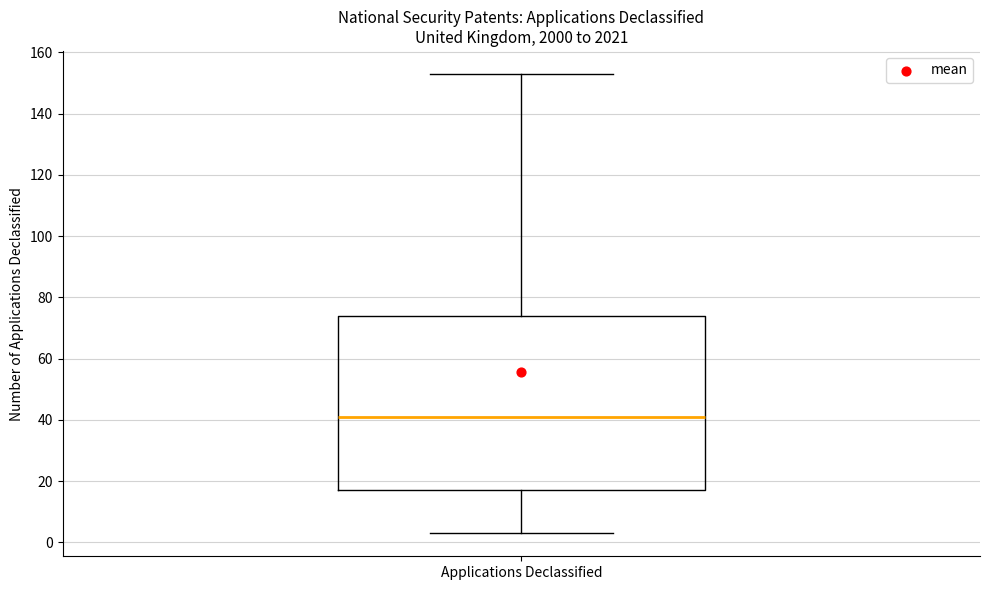

Read this box plot against the y-axis: the position of the median line, the range covered by the box, and the ends of both whiskers. The values are not printed on the chart, so give them approximately, as read against the axis.

median 42, box 18 to 74, whiskers 4 to 154